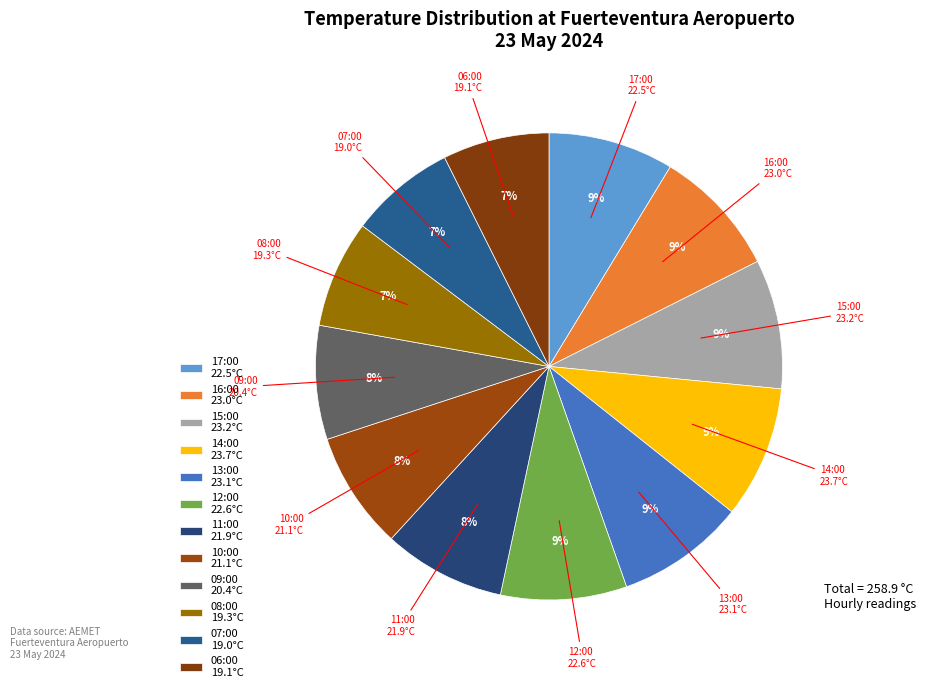

Does any single category account for the majority?

No